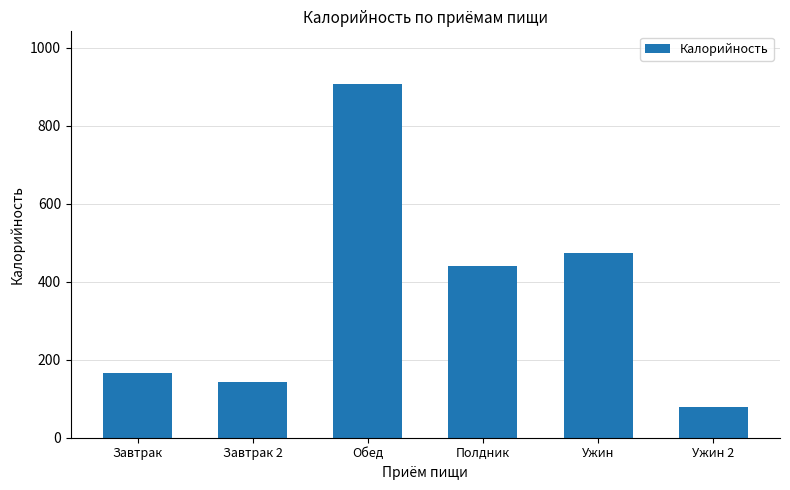

What is the value of the 6th bar from the left?

80.0